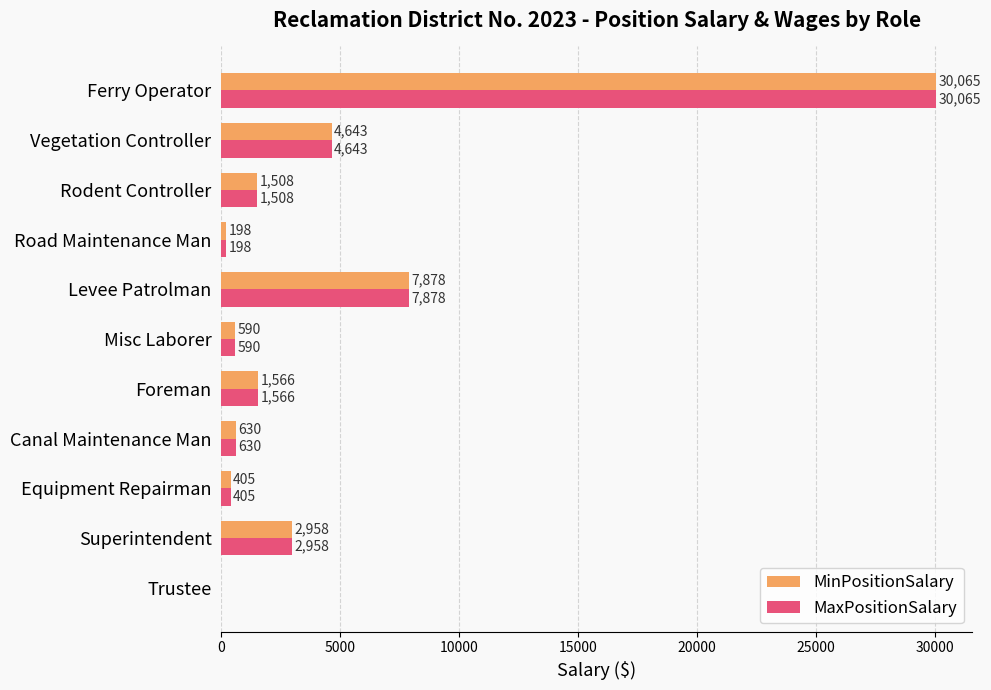

What is the sum of the MinPositionSalary values at Levee Patrolman and Road Maintenance Man?

8076